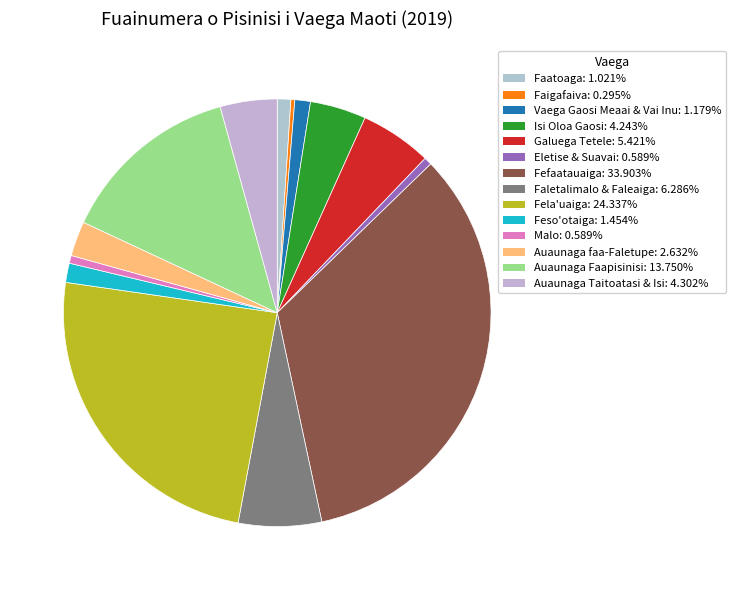

Count the number of slices in the pie.

14